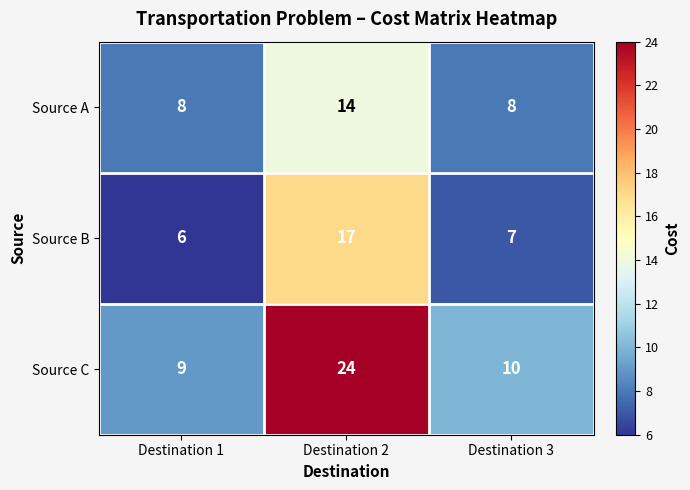

At which category is the sum across all series the highest?

Destination 2